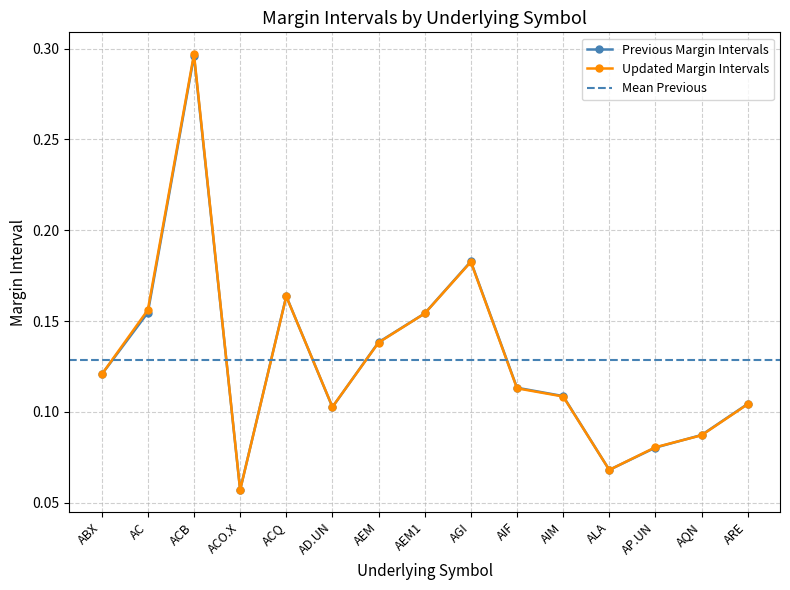

Where is the first local maximum for Previous Margin Intervals?

ACB